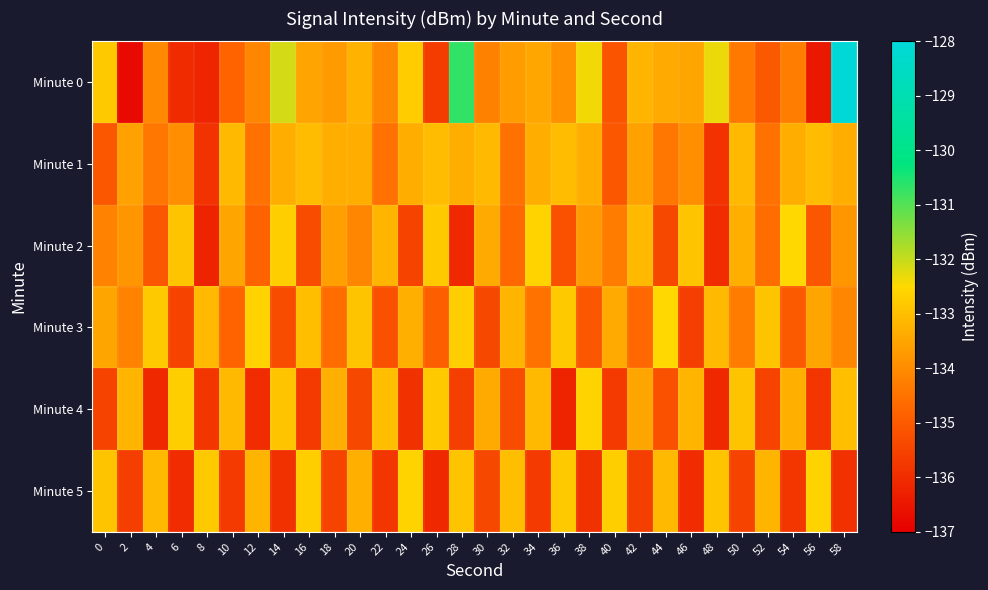

Which category has the lowest value across all series?

2